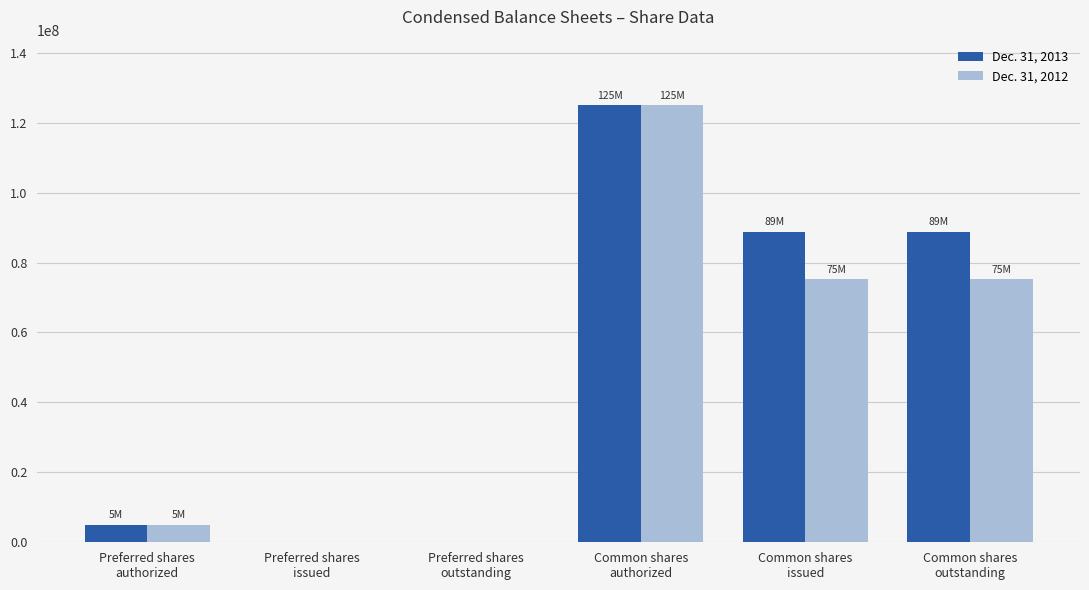

Which series has the largest total across all categories?

Dec. 31, 2013